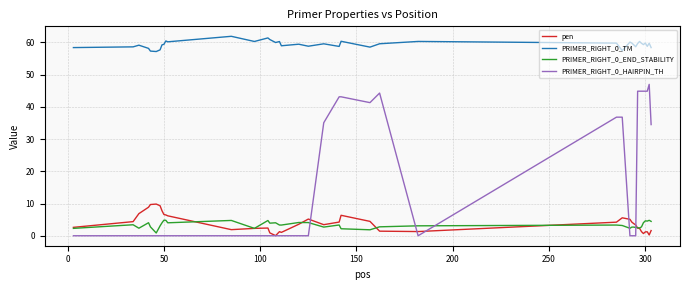

What is the greatest value displayed?

61.9